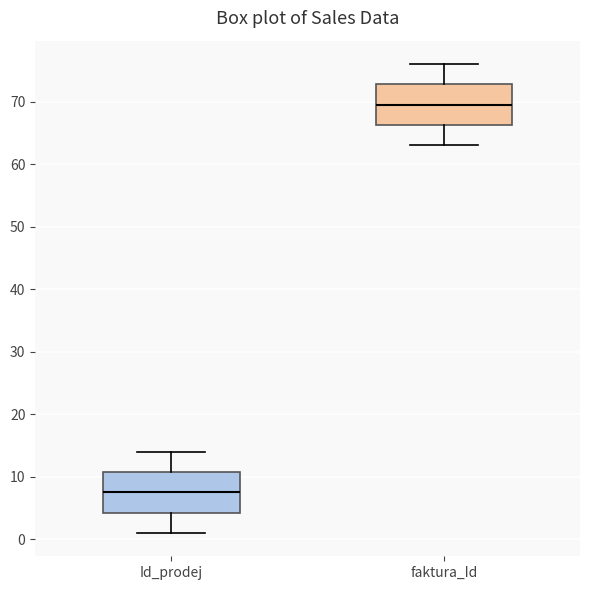

Where does the upper whisker of the box for faktura_Id end on the y-axis? The values are not printed on the chart, so give them approximately, as read against the axis.

76